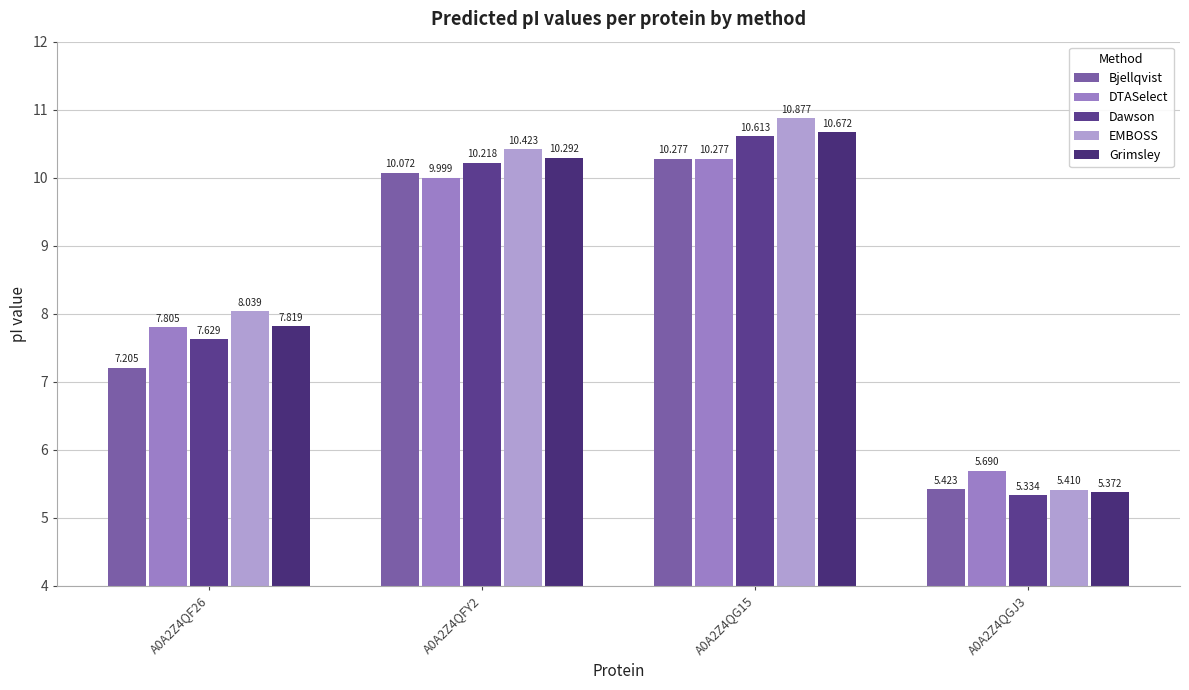

Between A0A2Z4QF26 and A0A2Z4QFY2, which series saw the biggest shift?

Bjellqvist